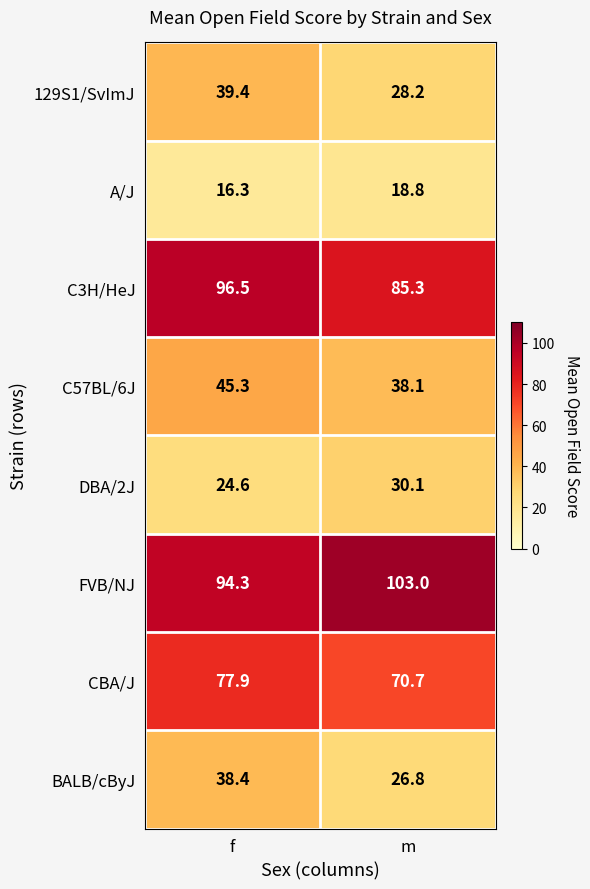

What is the difference between the CBA/J values at f and m?

7.2